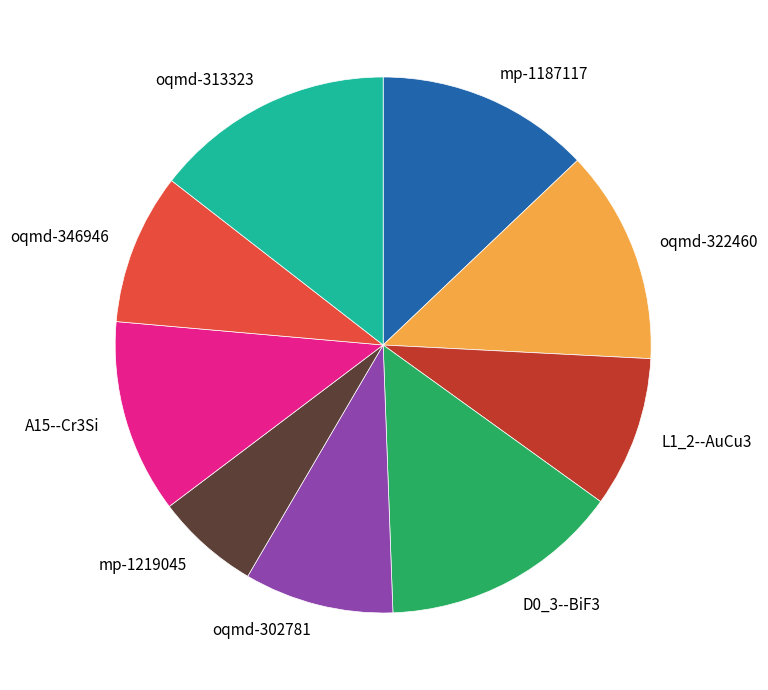

What is the ratio of the value at oqmd-346946 to the value at D0_3--BiF3?

0.6